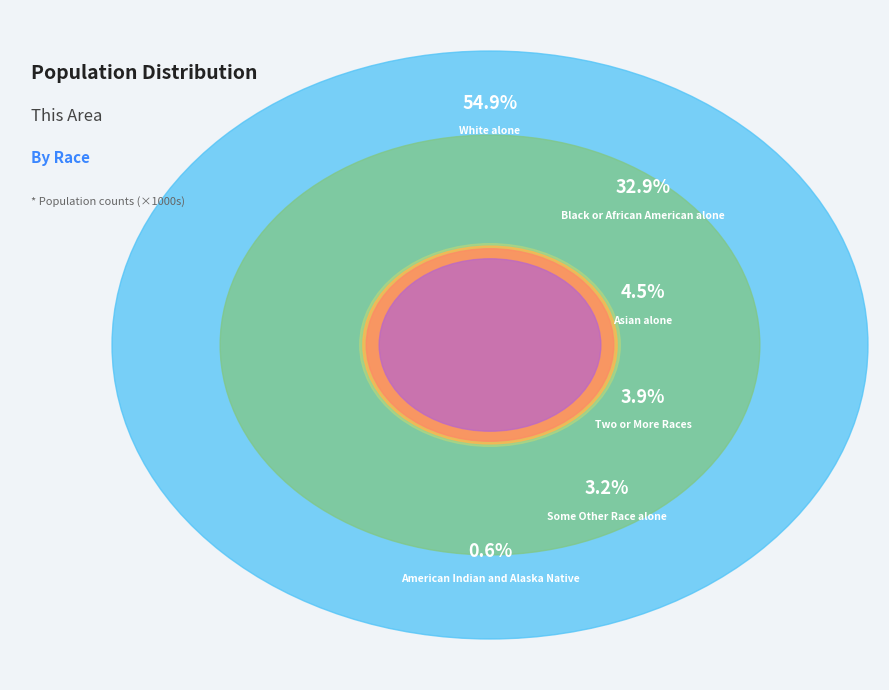

Does Black or African American alone represent more than half of the total?

No